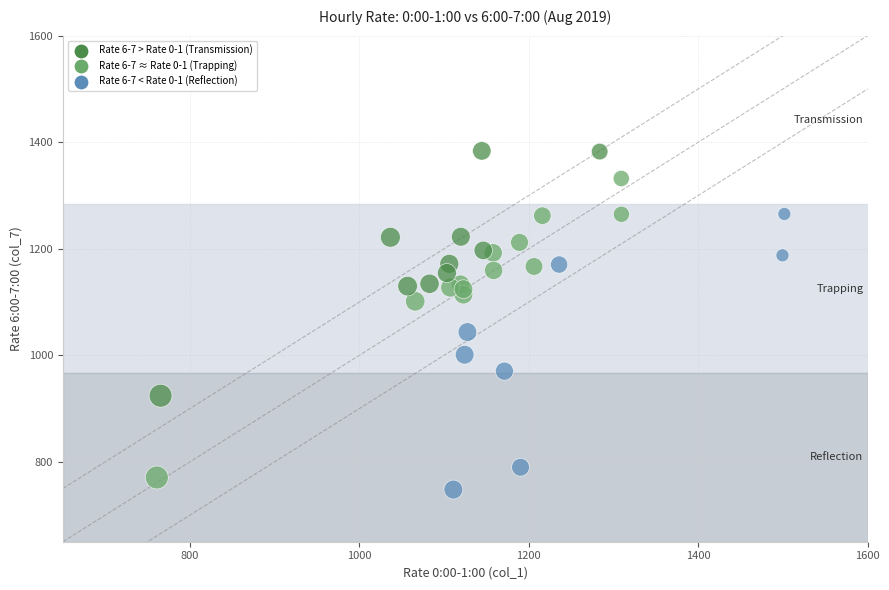

What Y value in the scatter plot is closest to 1065?

1043.6